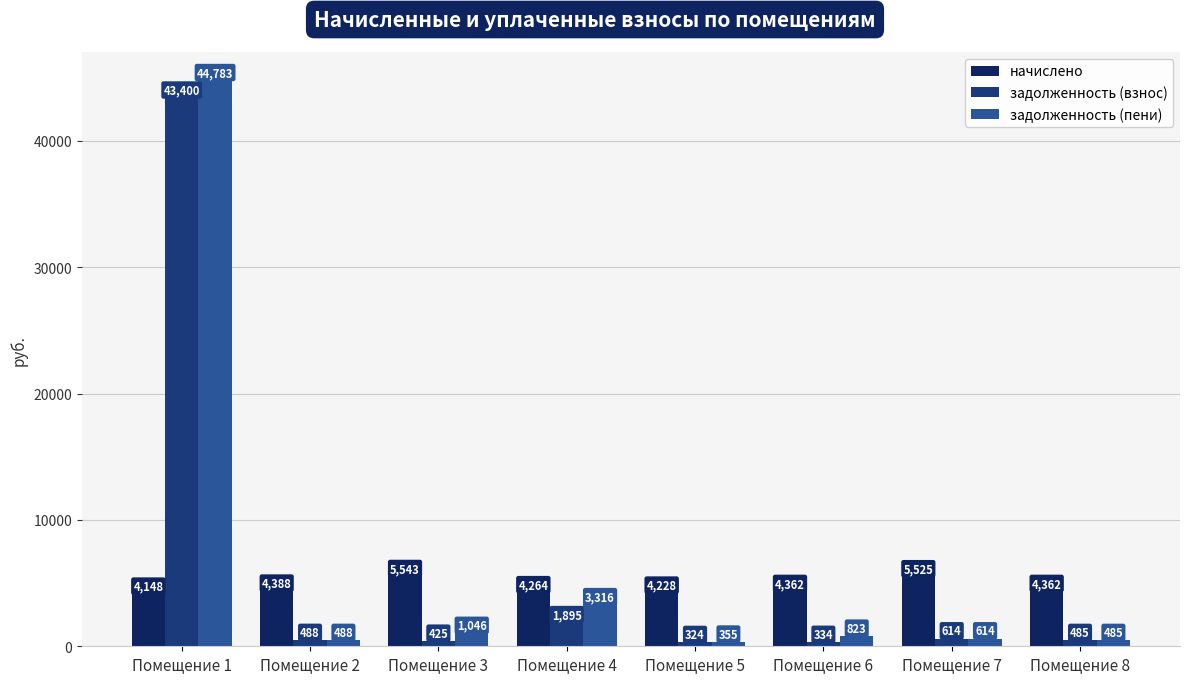

Which label corresponds to the largest value in the chart?

Помещение 1